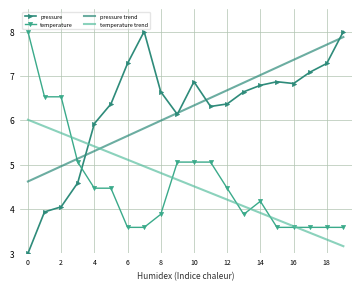

What is the highest value of the pressure trend series?

7.9